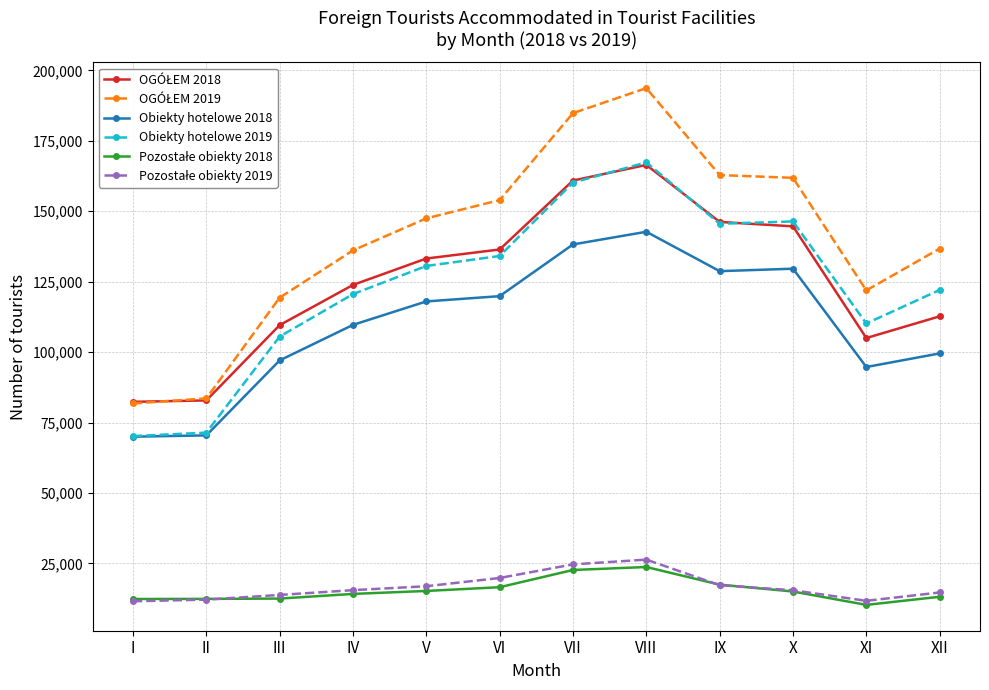

What is the spread (max minus min) of values at VI?

137407